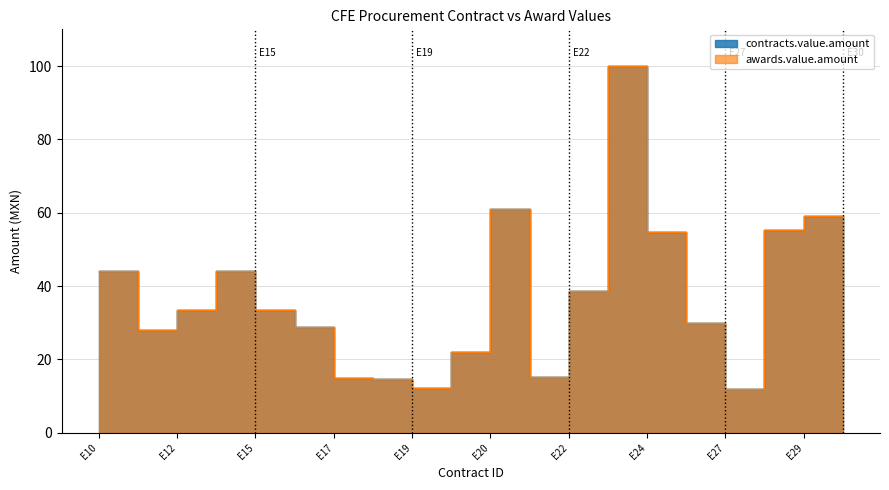

At how many categories does at least one series exceed 48?

5